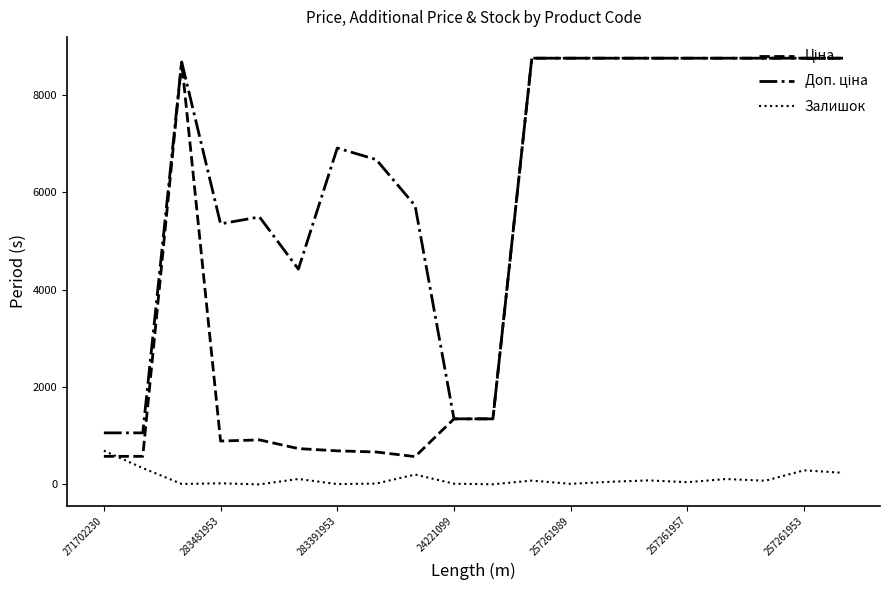

What is the highest value of the Залишок series?

694.0